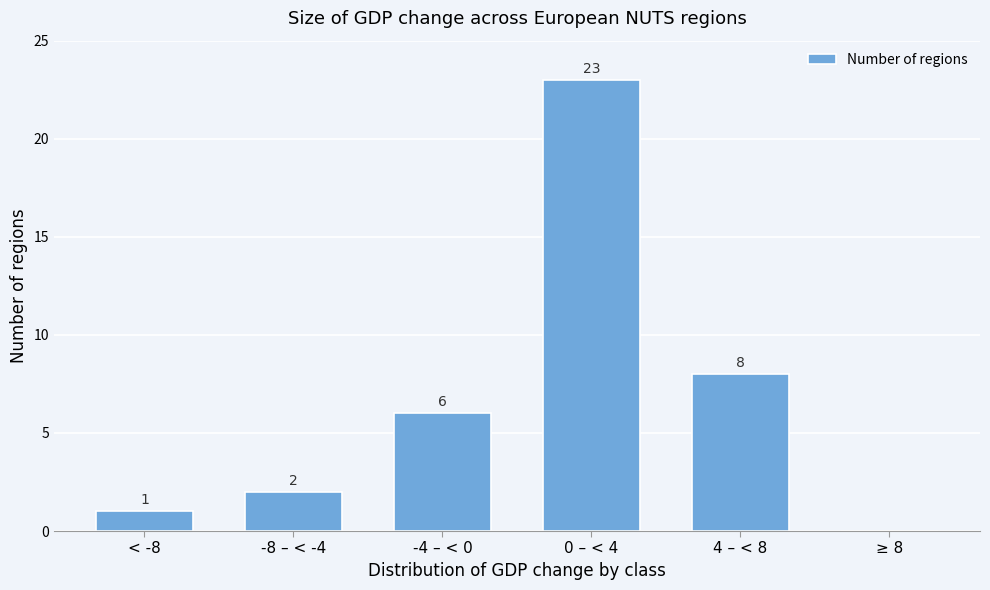

Reading right to left, what are all the values shown in this chart?

≥ 8=0	4 – < 8=8	0 – < 4=23	-4 – < 0=6	-8 – < -4=2	< -8=1